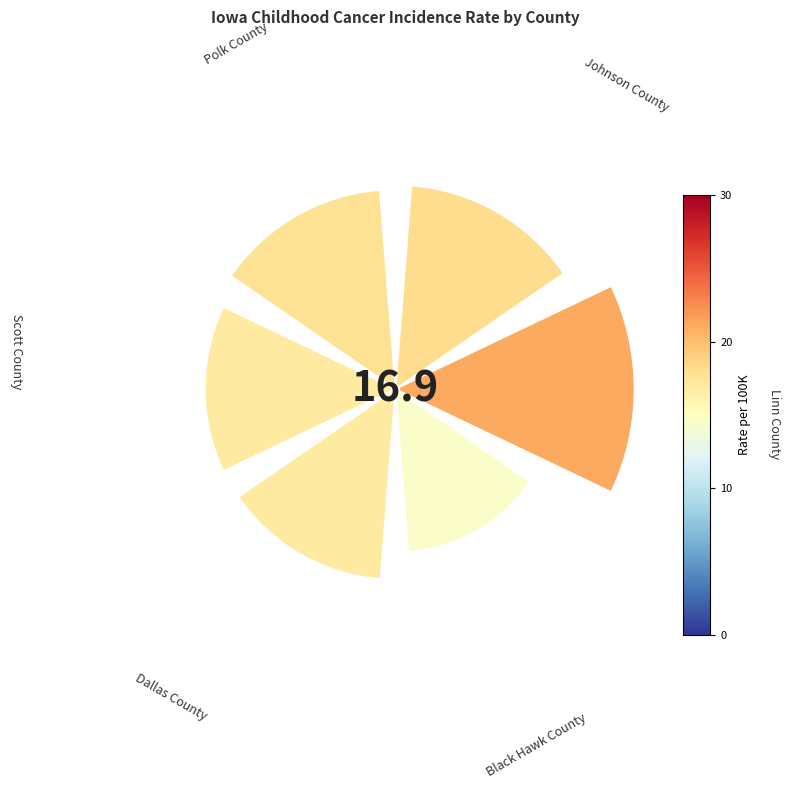

Does the chart contain any negative values?

No